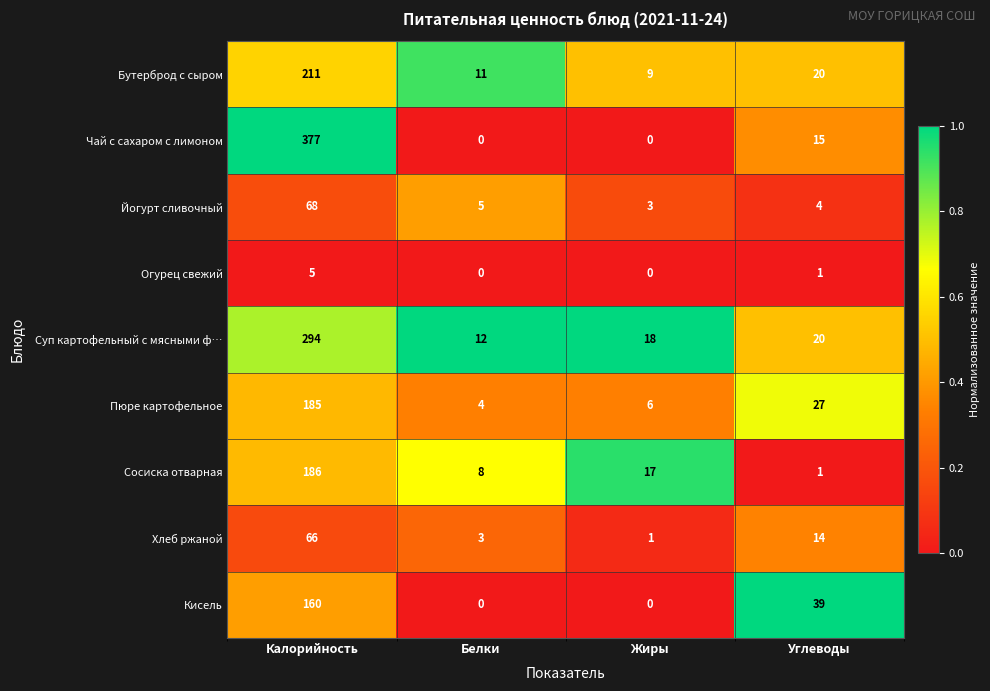

Which series has the largest total across all categories?

Чай с сахаром с лимоном